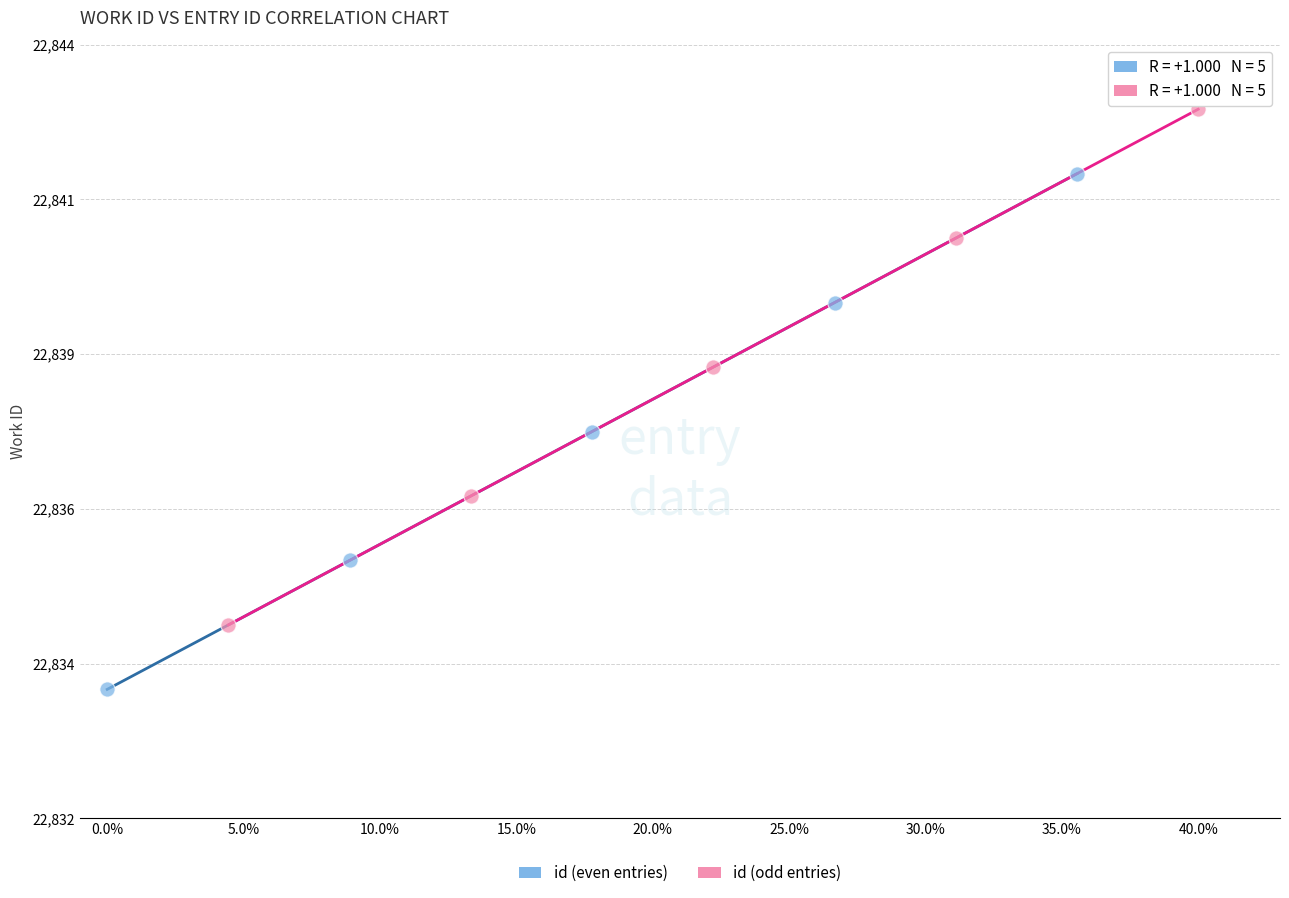

Which series contains the lowest Y value?

id (even entries)